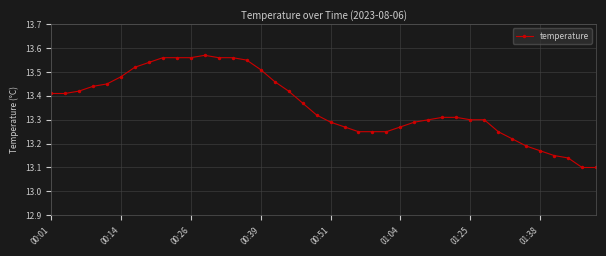

What is the difference between the second highest and second lowest values?

0.5